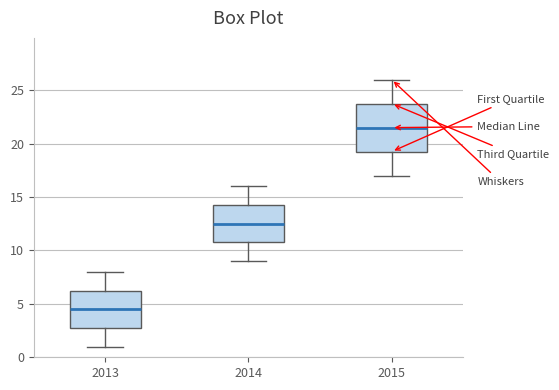

Where is the upper edge of the box at x = 2015 on the y-axis? The values are not printed on the chart, so give them approximately, as read against the axis.

24.0